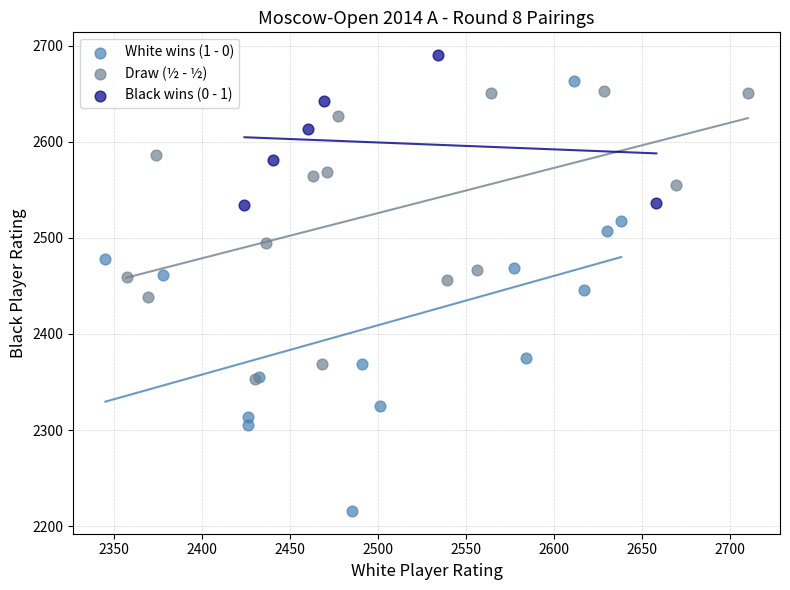

Which series has the largest Y range (max minus min)?

White wins (1 - 0)